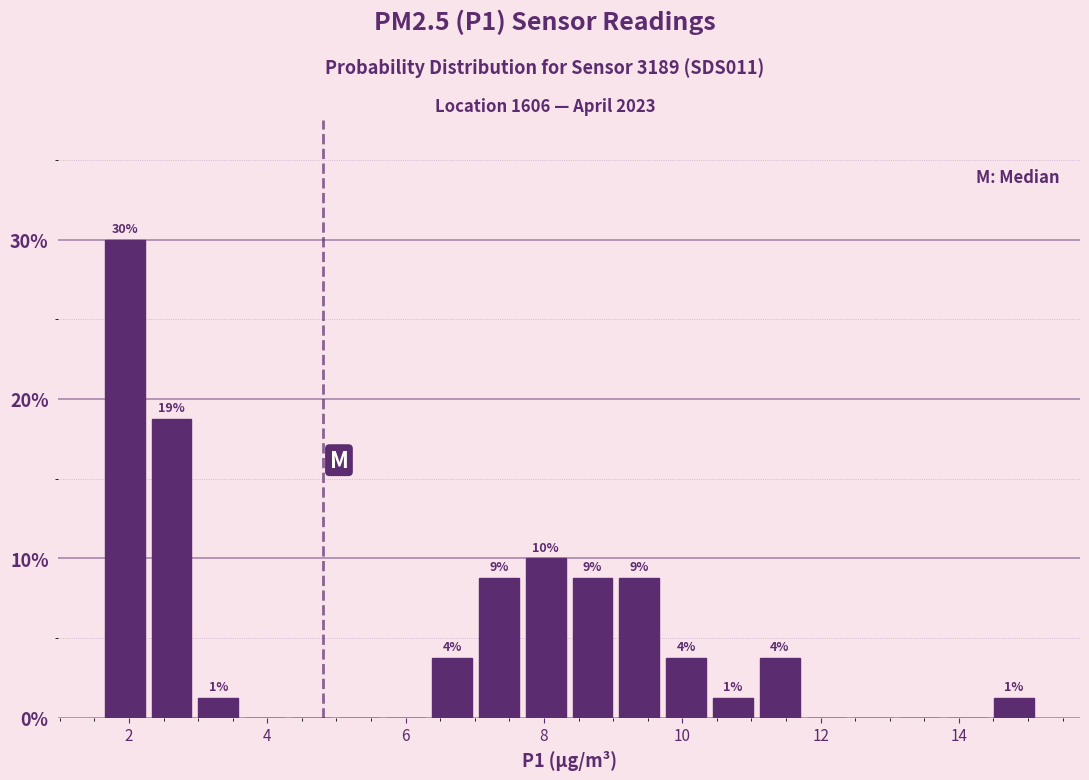

Read against the x-axis, roughly where is the centre of the tallest bar?

2.0